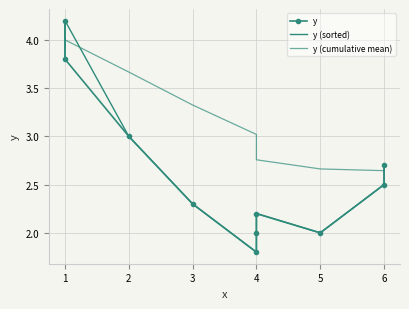

What are all the series names shown in the legend?

y, y (sorted), y (cumulative mean)